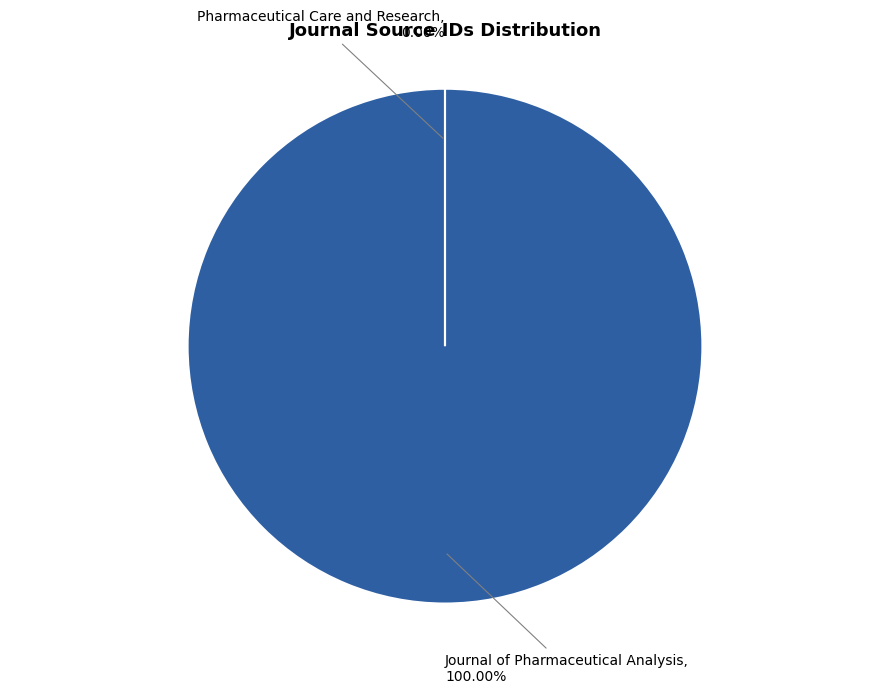

What is the majority slice?

Journal of Pharmaceutical Analysis